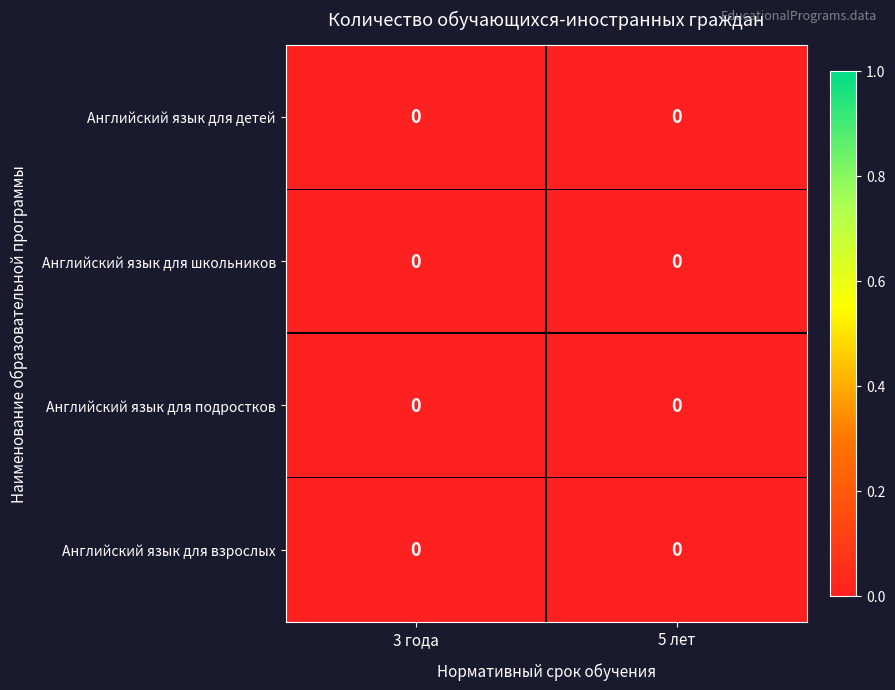

At which category is the sum across all series the highest?

5 лет